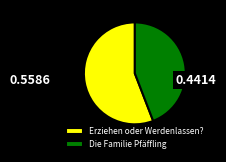

Which has a higher value, Die Familie Pfäffling or Erziehen oder Werdenlassen??

Erziehen oder Werdenlassen?